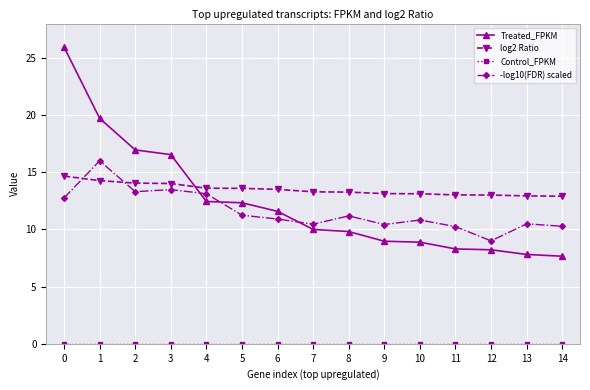

What is the lowest value of the log2 Ratio series?

12.9